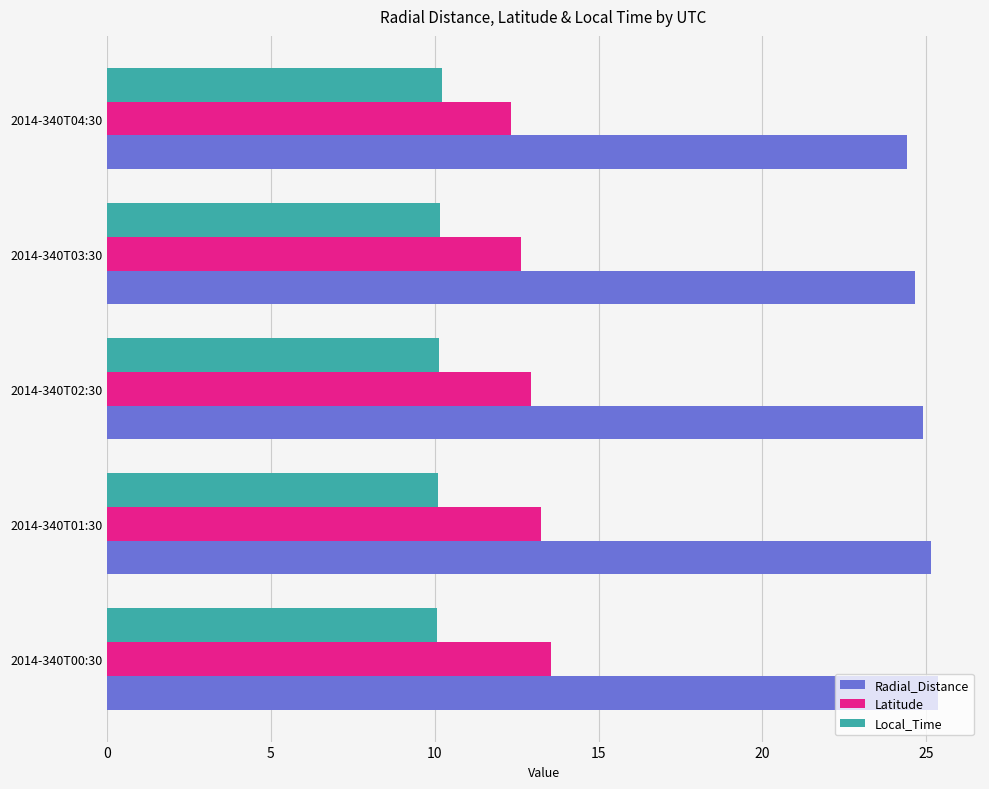

How many data points does each series have?

5